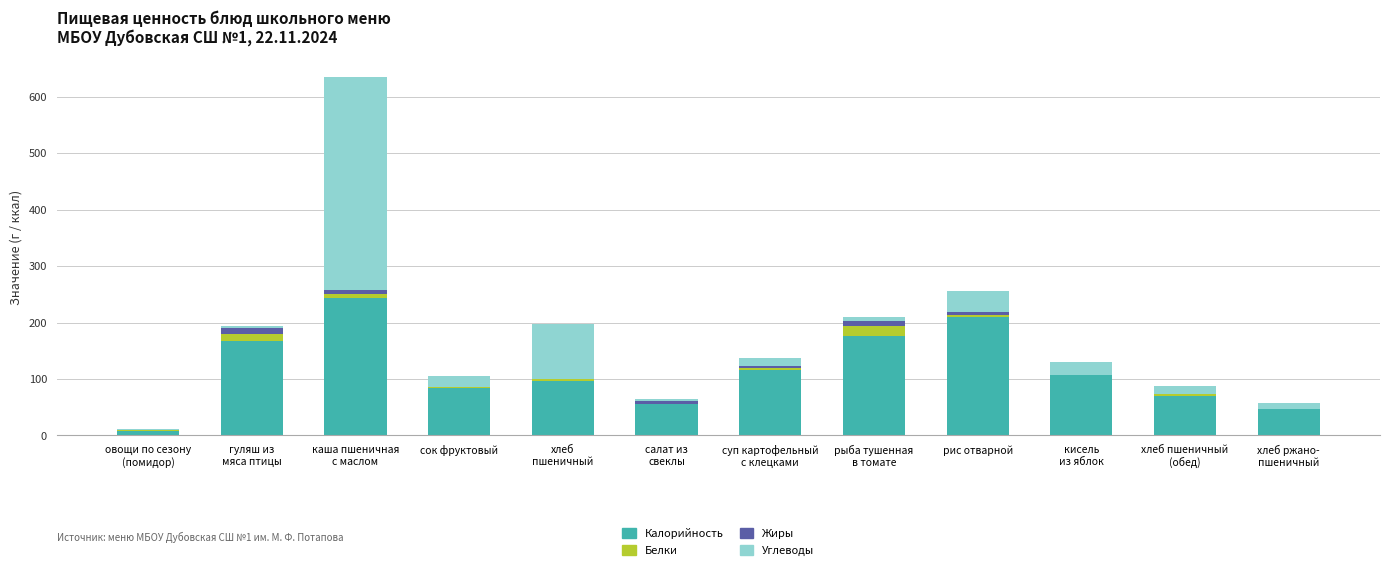

What is the highest value of the Калорийность series?

243.3